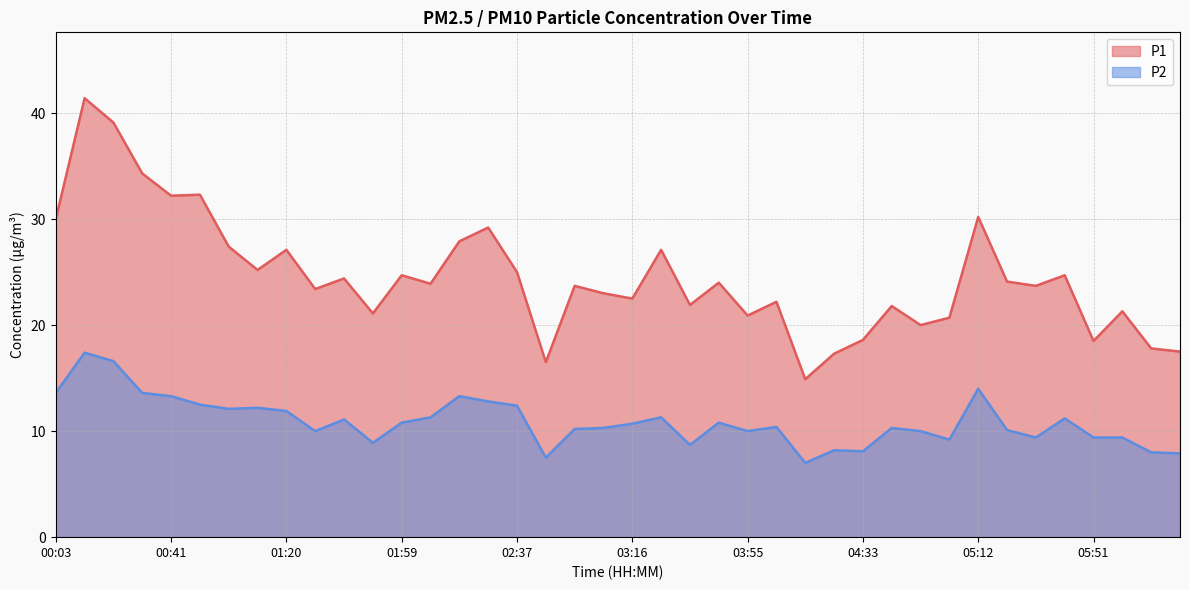

True or false: P1 has a value of 24.4 at 01:39.

True